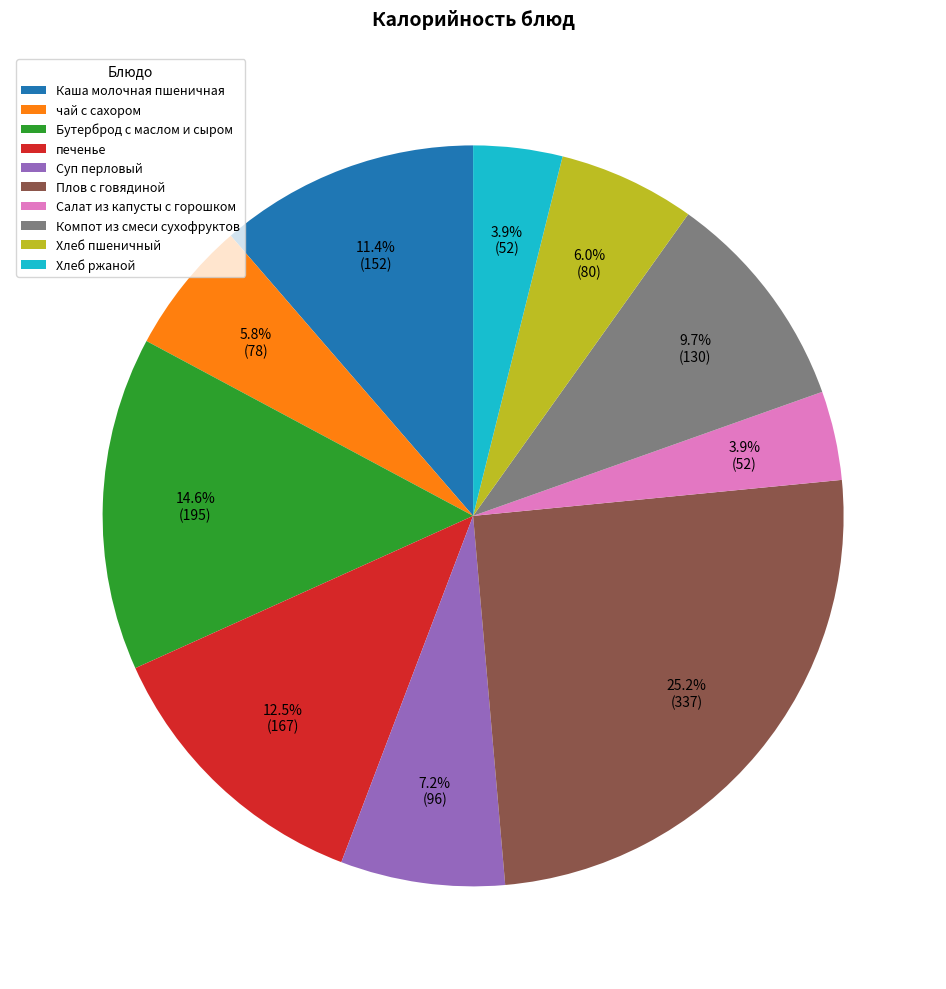

What percentage do Хлеб ржаной and Хлеб пшеничный together represent?

9.9%